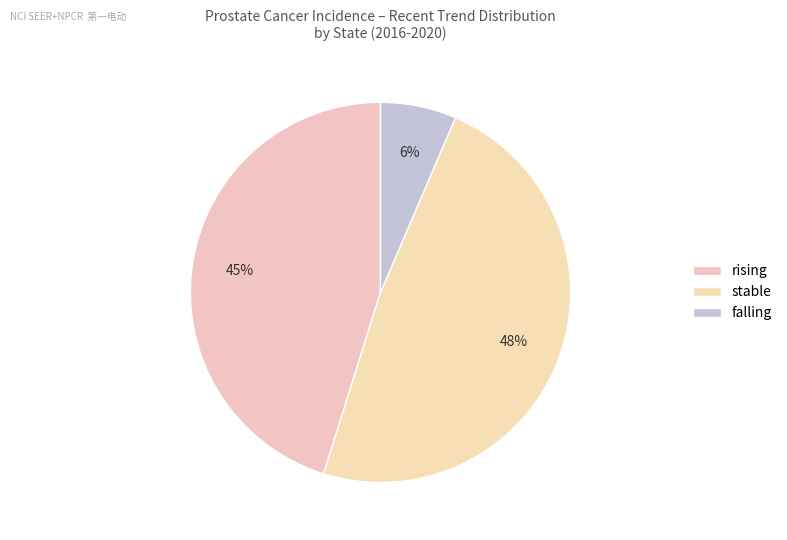

To the nearest percent, what percentage of the pie is falling?

6%